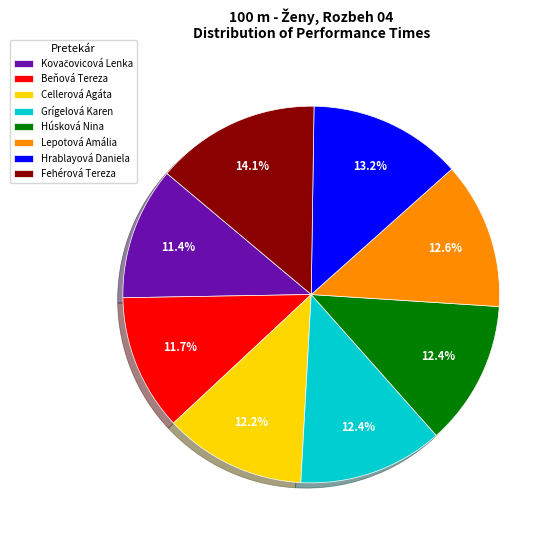

To the nearest percent, what portion does Hrablayová Daniela represent?

13%